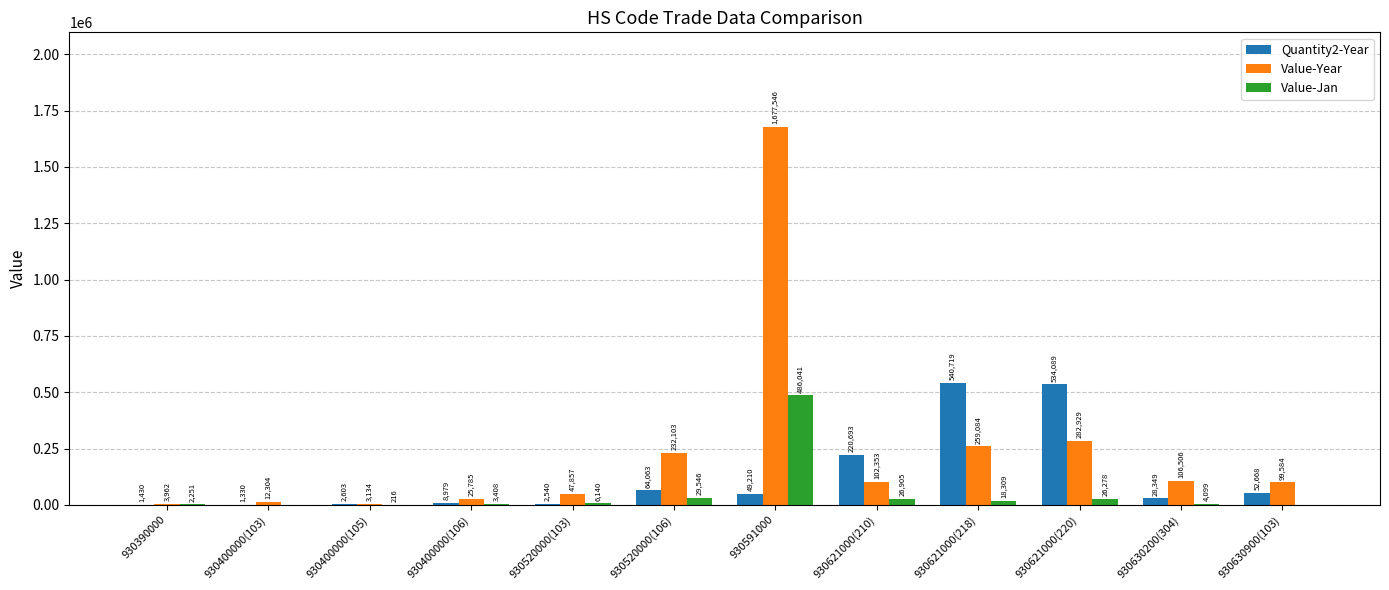

How many positive values does the Value-Jan series have?

10